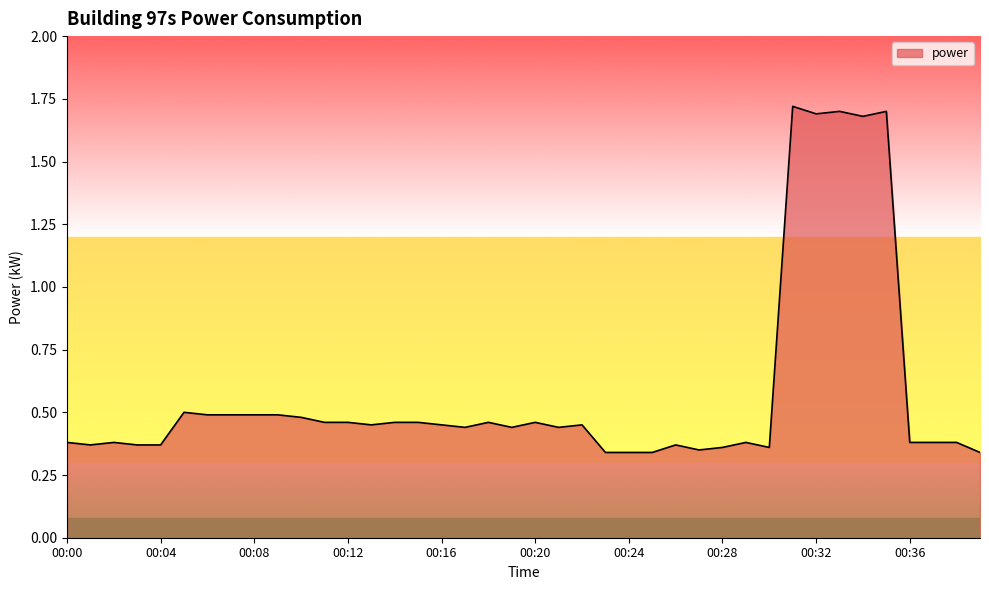

What is the difference between the maximum and minimum values?

1.4